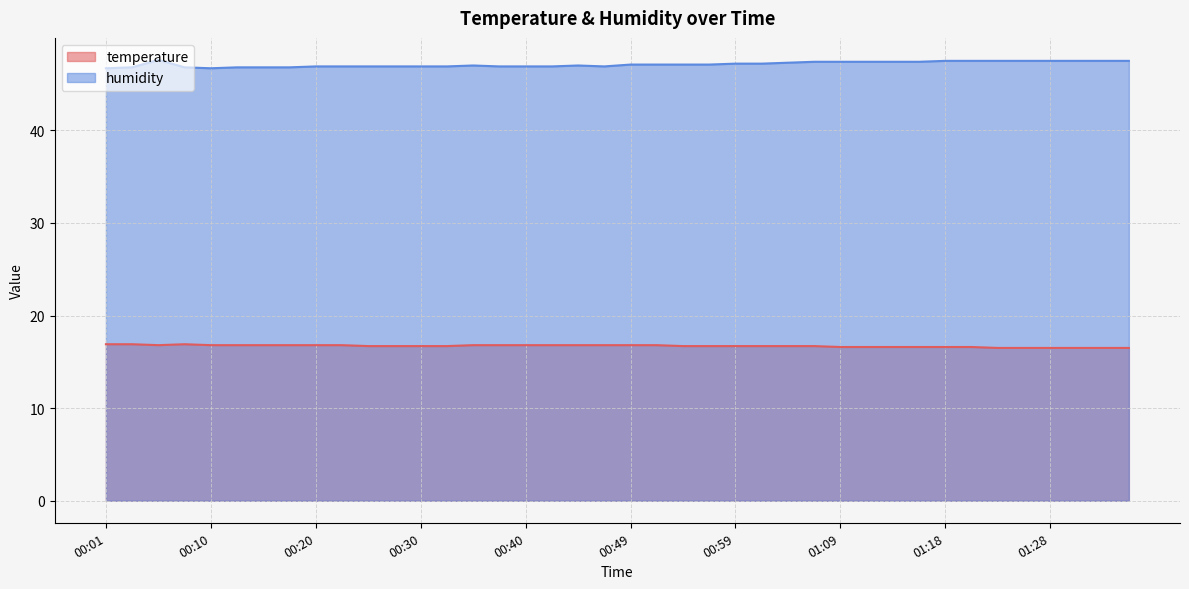

True or false: temperature and humidity cross at least once.

False